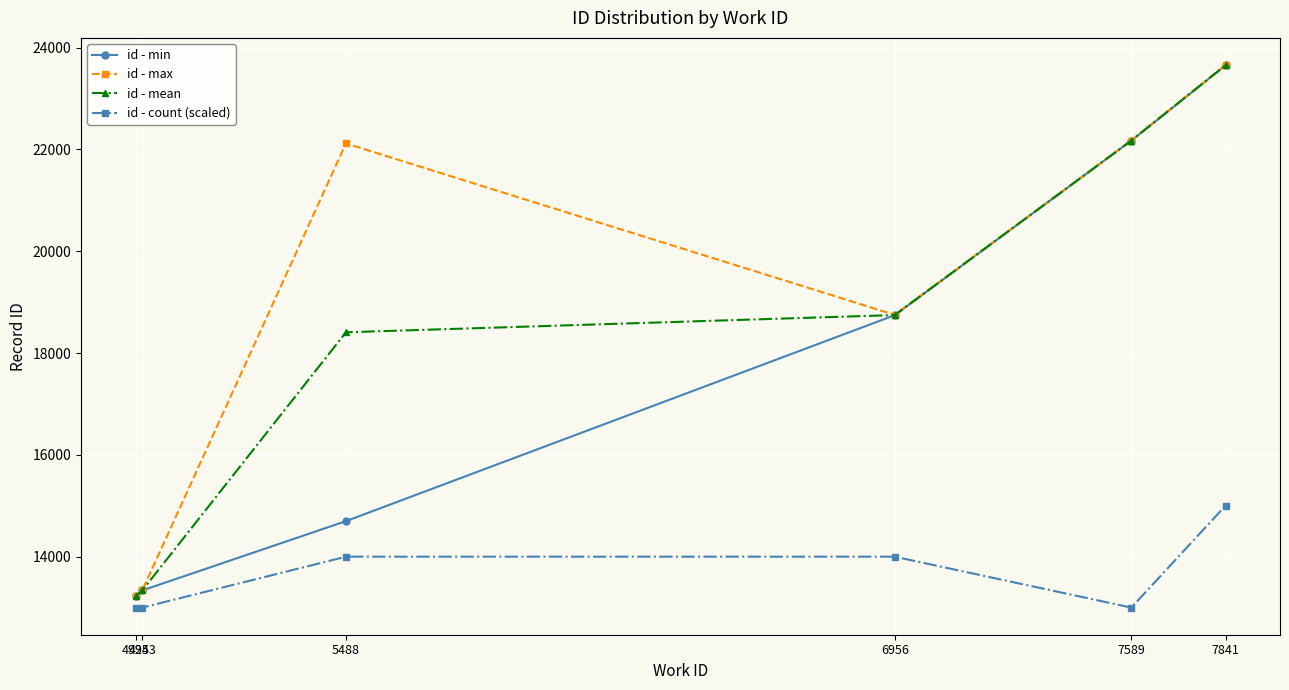

What are all the series names shown in the legend?

id - min, id - max, id - mean, id - count (scaled)